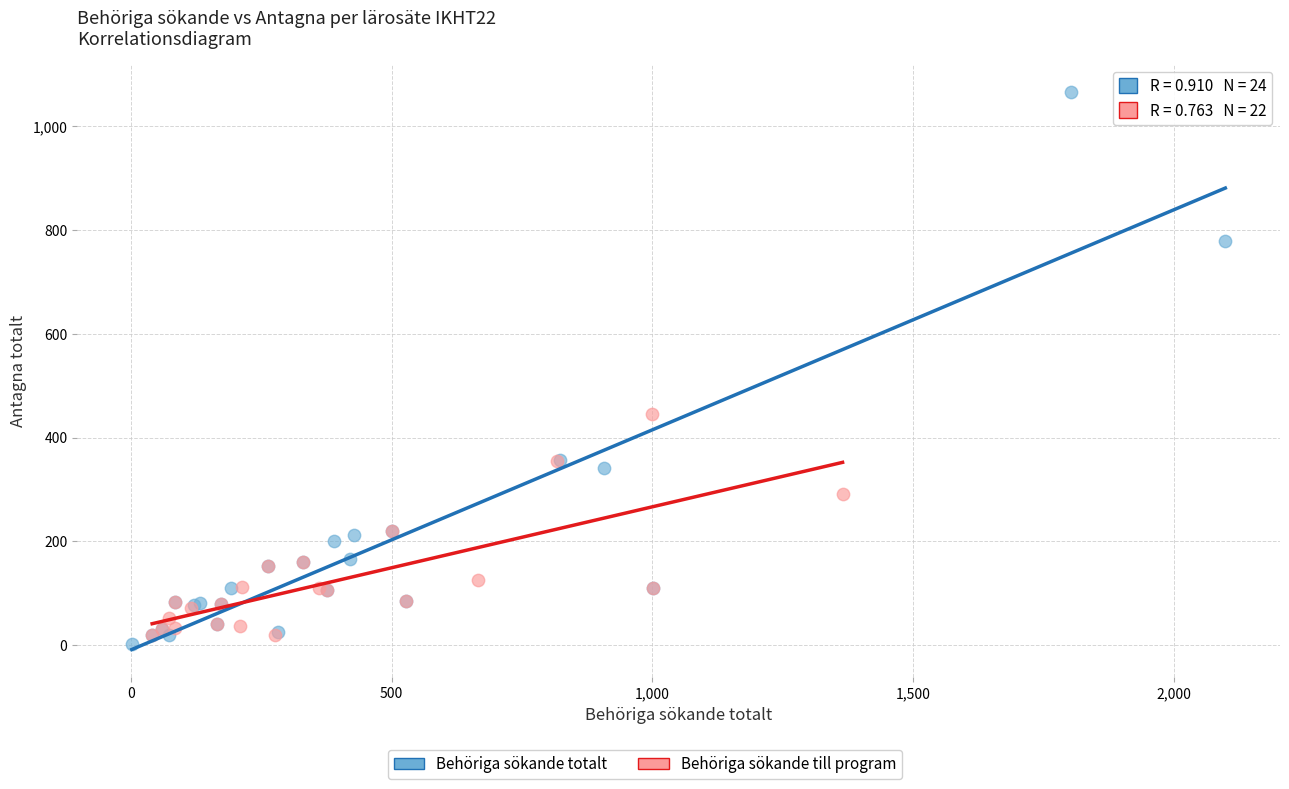

Which series reaches the maximum Y coordinate?

Behöriga sökande totalt